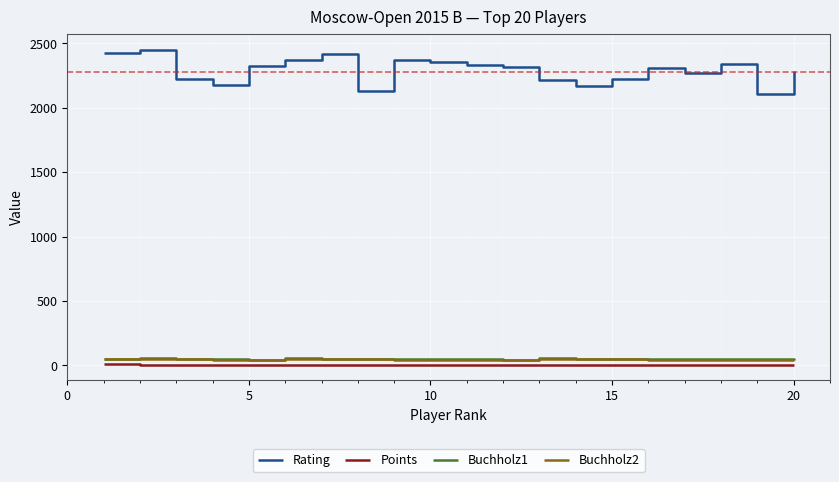

Which series has the largest total across all categories?

Rating